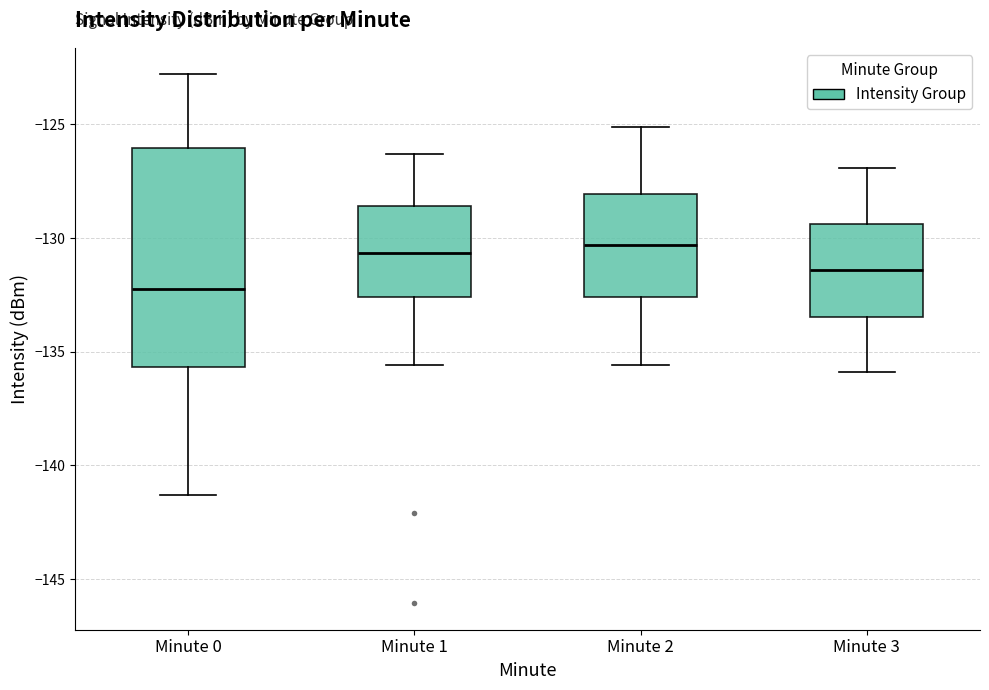

Reading left to right, transcribe this box plot: for each box, give where its median line is, the range the box spans, and where its two whiskers end, as read against the y-axis. The values are not printed on the chart, so give them approximately, as read against the axis.

Minute 0: median -132.0, box -135.5 to -126.0, whiskers -141.5 to -123.0
Minute 1: median -130.5, box -132.5 to -128.5, whiskers -135.5 to -126.5
Minute 2: median -130.5, box -132.5 to -128.0, whiskers -135.5 to -125.0
Minute 3: median -131.5, box -133.5 to -129.5, whiskers -136.0 to -127.0